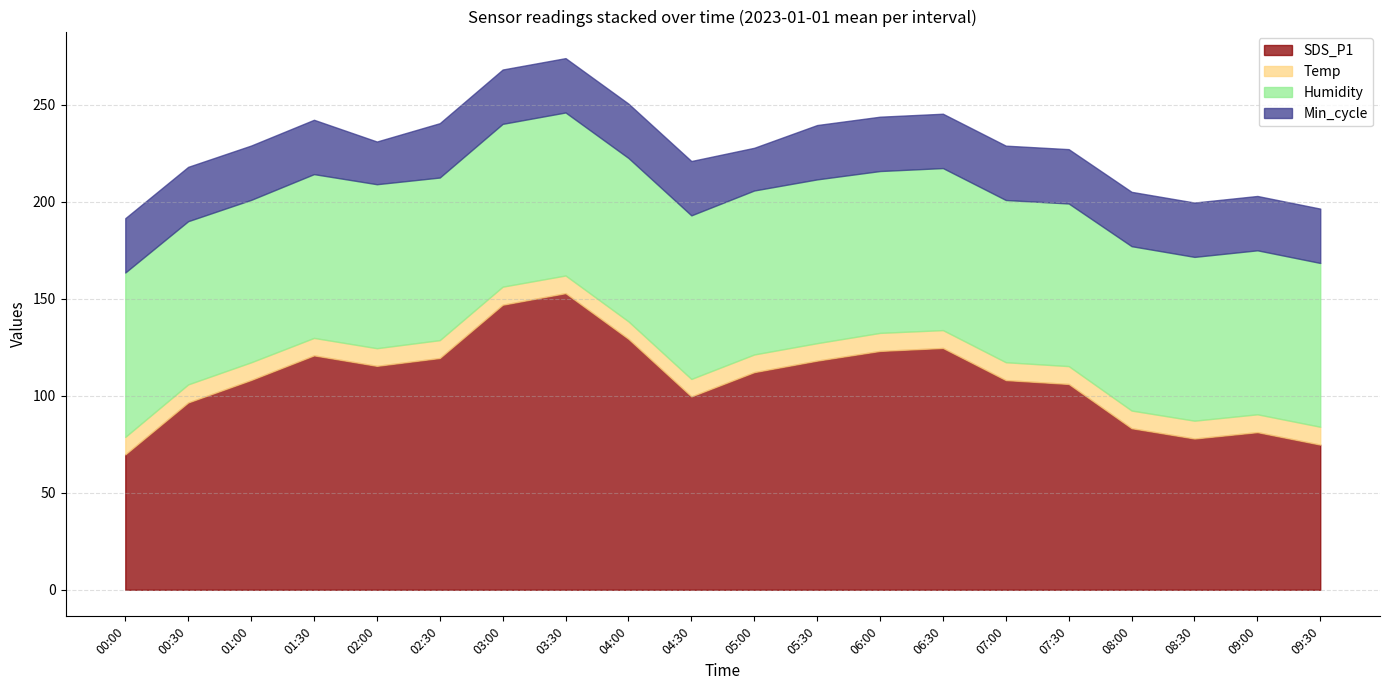

True or false: Min_cycle has more than 2 points higher than both neighbors.

False